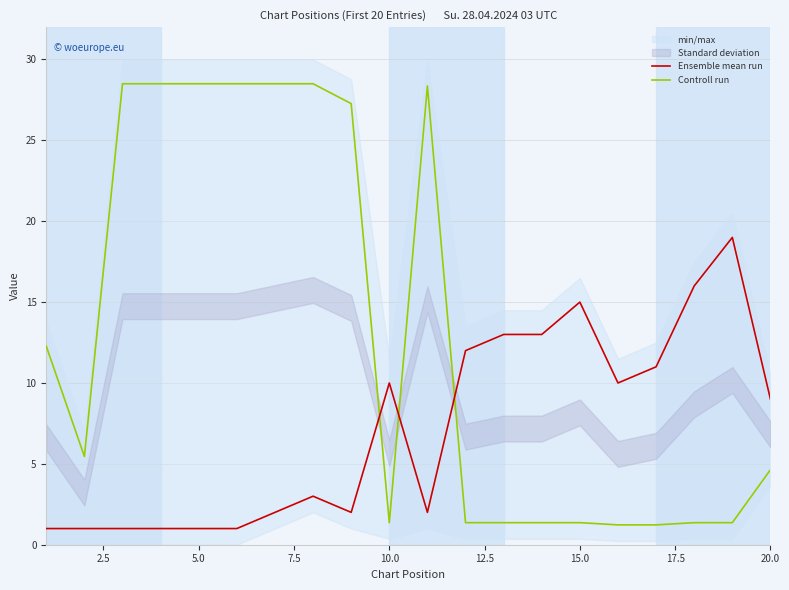

What is the lowest value of the Controll run series?

1.2